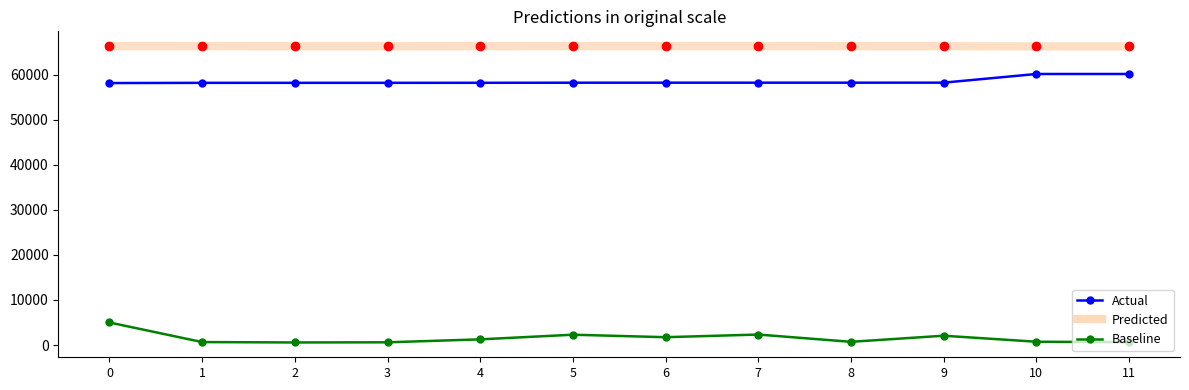

Which series has the largest total across all categories?

Predicted